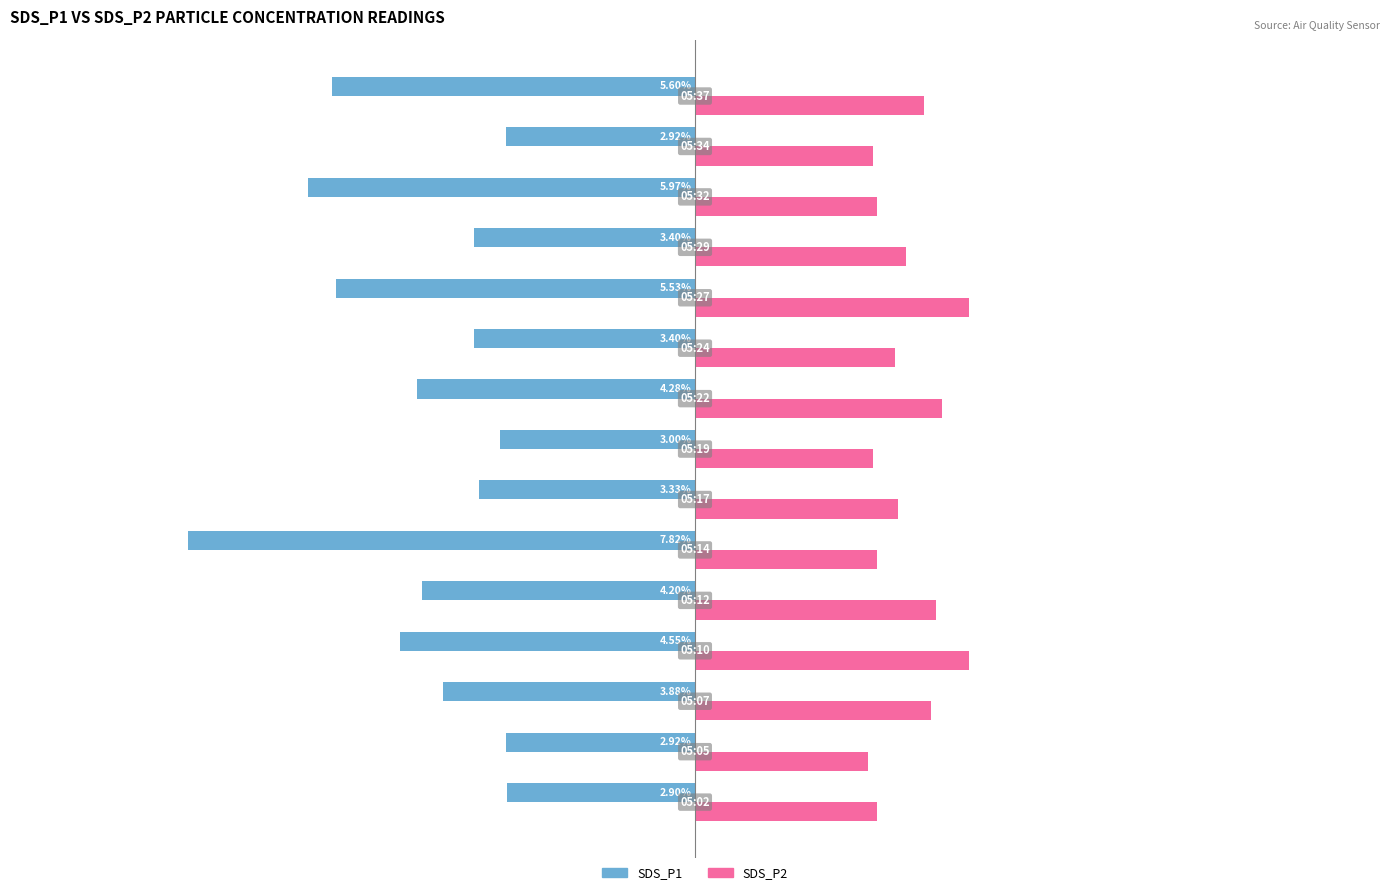

What are all the series names shown in the legend?

SDS_P1, SDS_P2